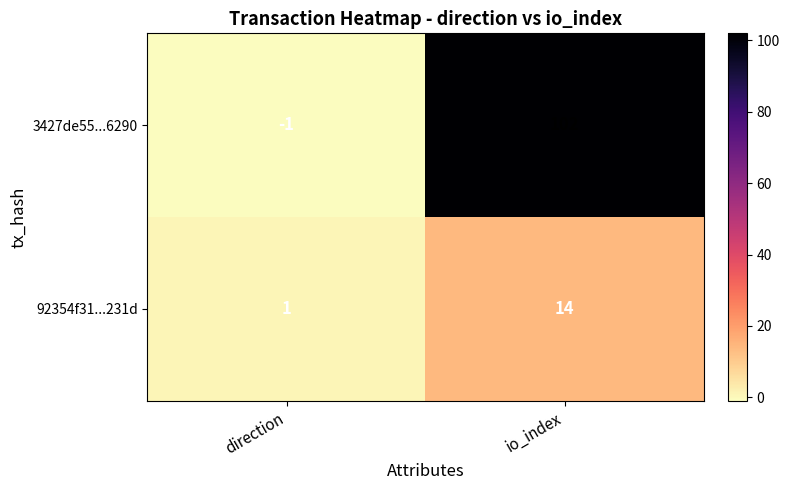

What is the spread (max minus min) of values at direction?

2